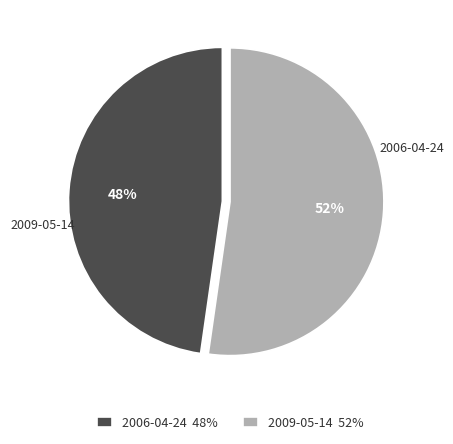

Which slice is the largest?

2009-05-14